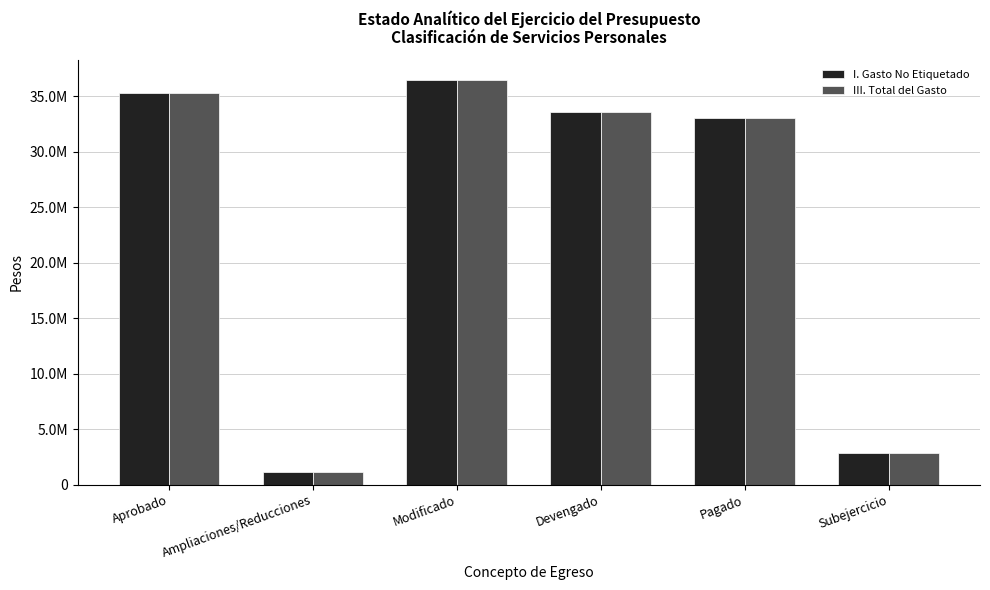

List the series in order of their peak value, highest first.

I. Gasto No Etiquetado, III. Total del Gasto